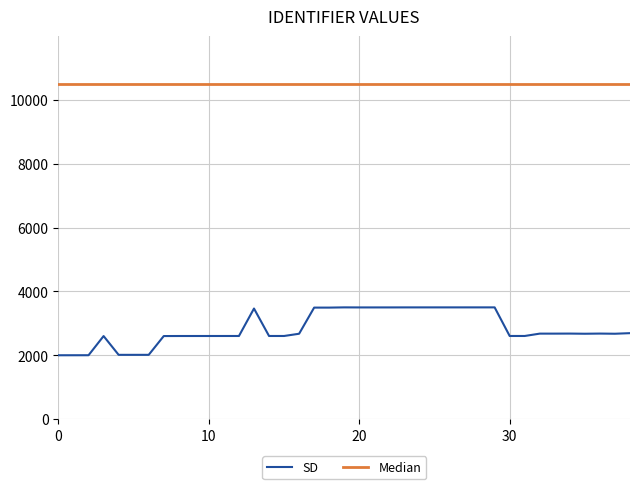

List the series in order of their overall mean, highest first.

Median, SD